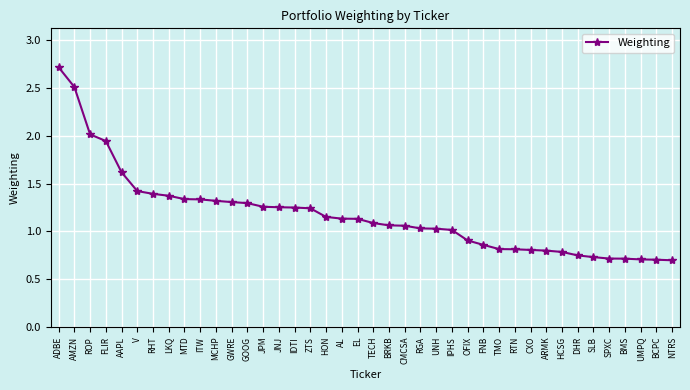

True or false: the data shows 1.4 at FNB.

False